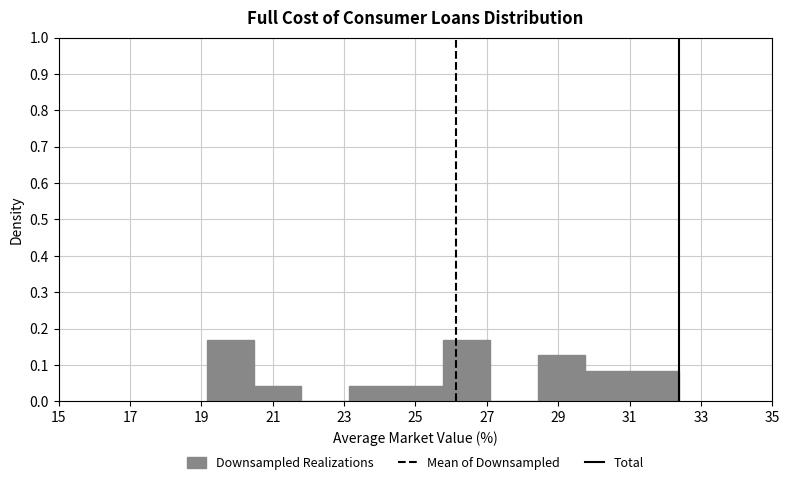

How tall is the bar that spans 24.4 to 25.8 on the x-axis? Neither the bar edges nor the heights are printed on the chart, so give them approximately, as read against the axes.

0.04